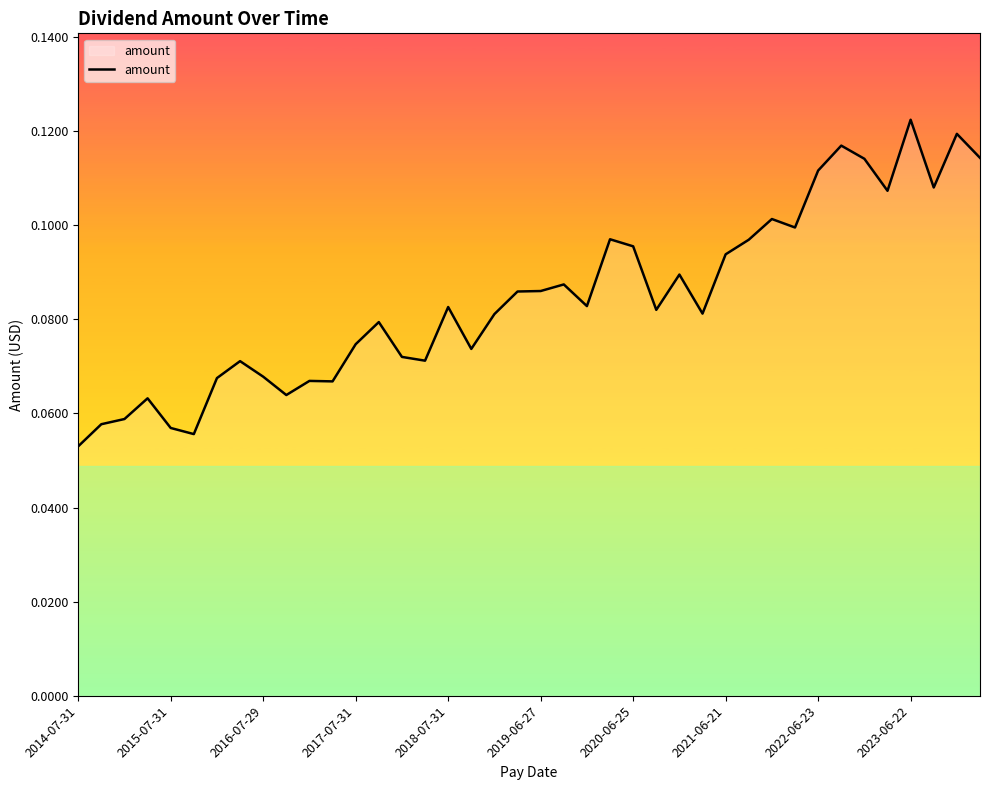

Between 2022-06-23 and 2014-07-31, which is larger?

2022-06-23